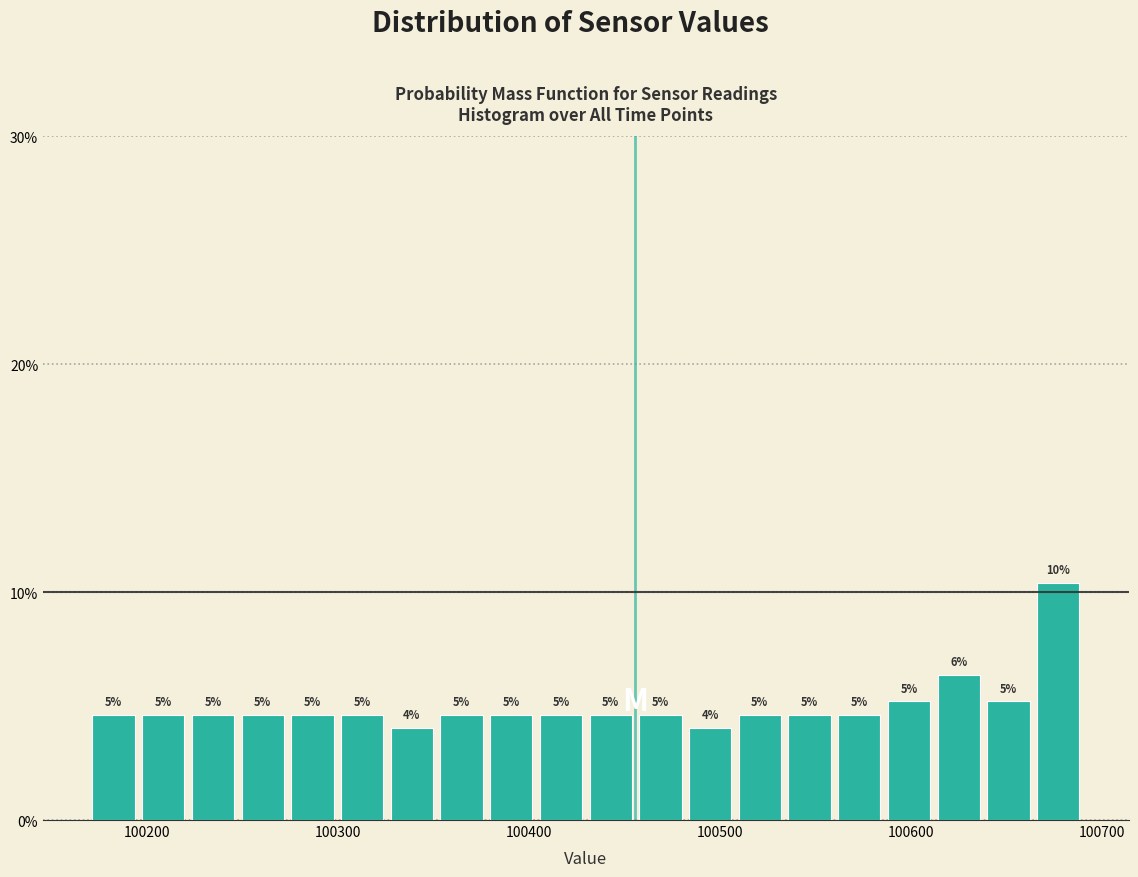

Read against the x-axis, roughly where is the centre of the tallest bar?

100680